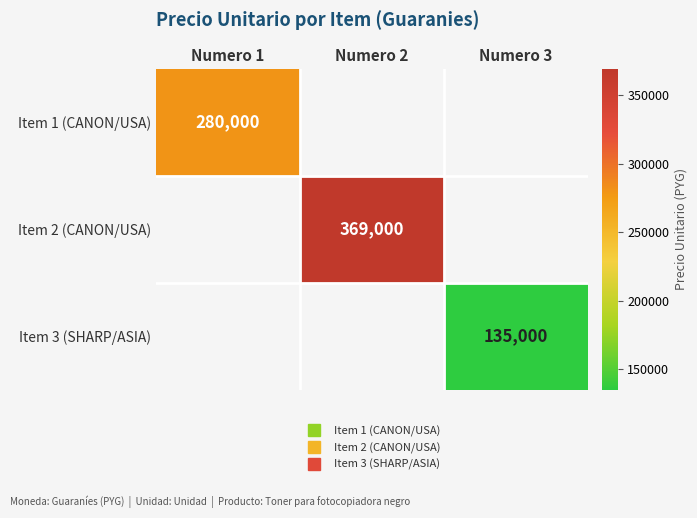

What is the approximate value of Item 2 (CANON/USA) at Numero 2?

369000.0